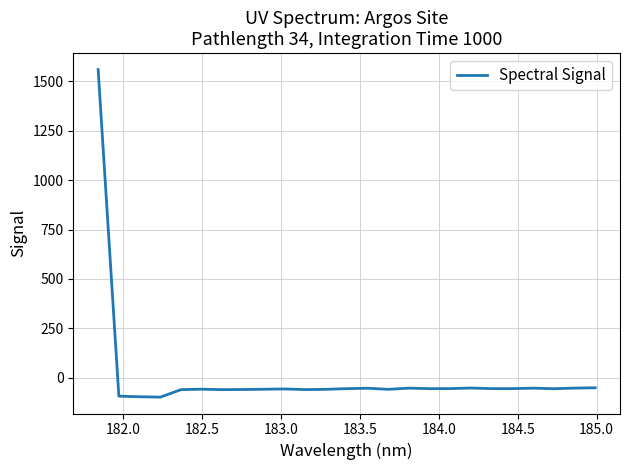

What is the smallest value displayed?

-98.2